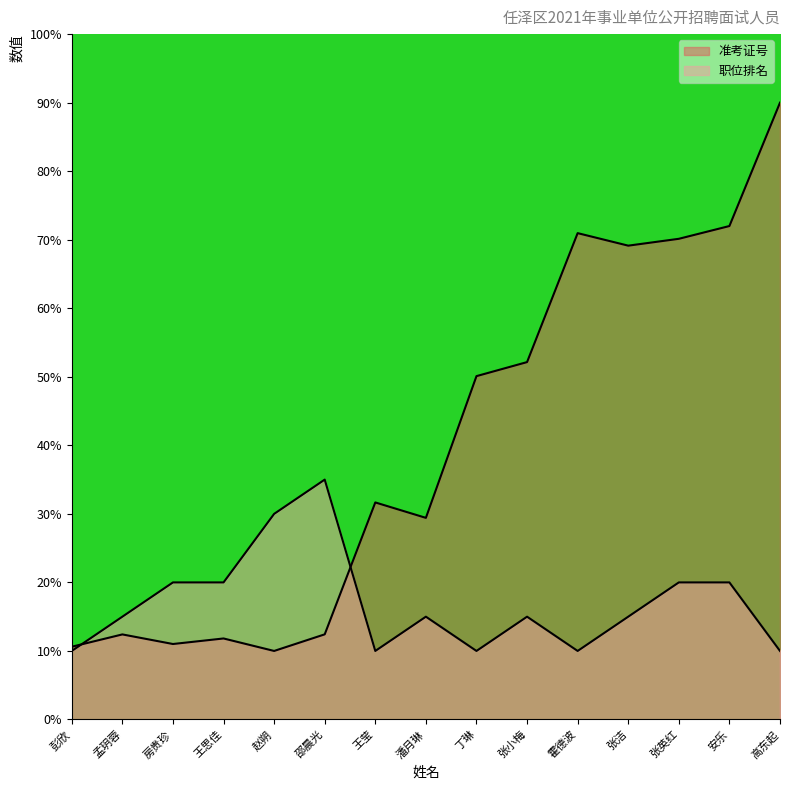

What is the spread (max minus min) of values at 高东起?

80.0